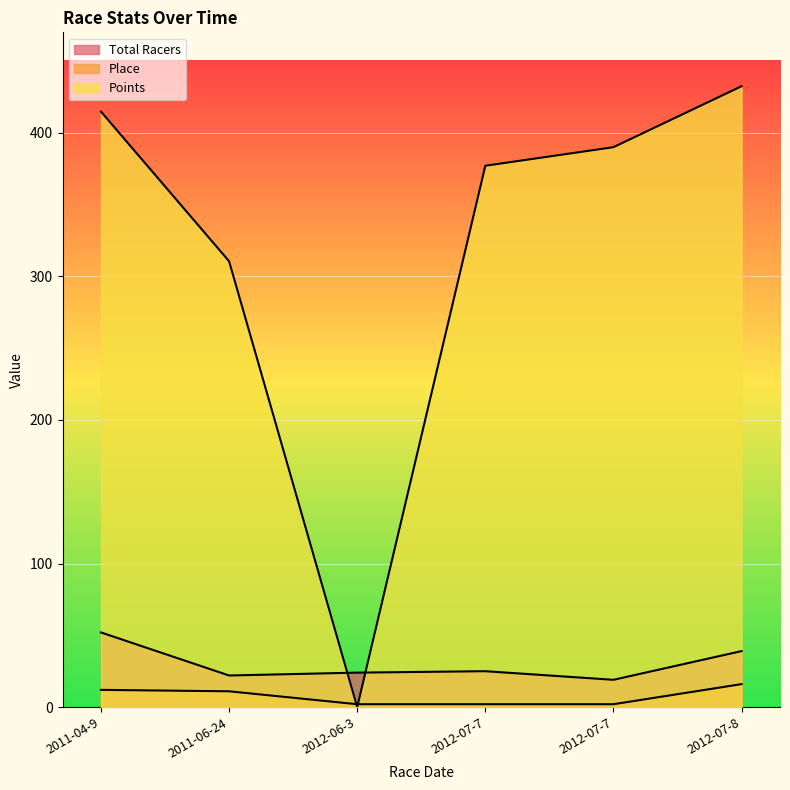

How many data points in Total Racers are less than 25?

3